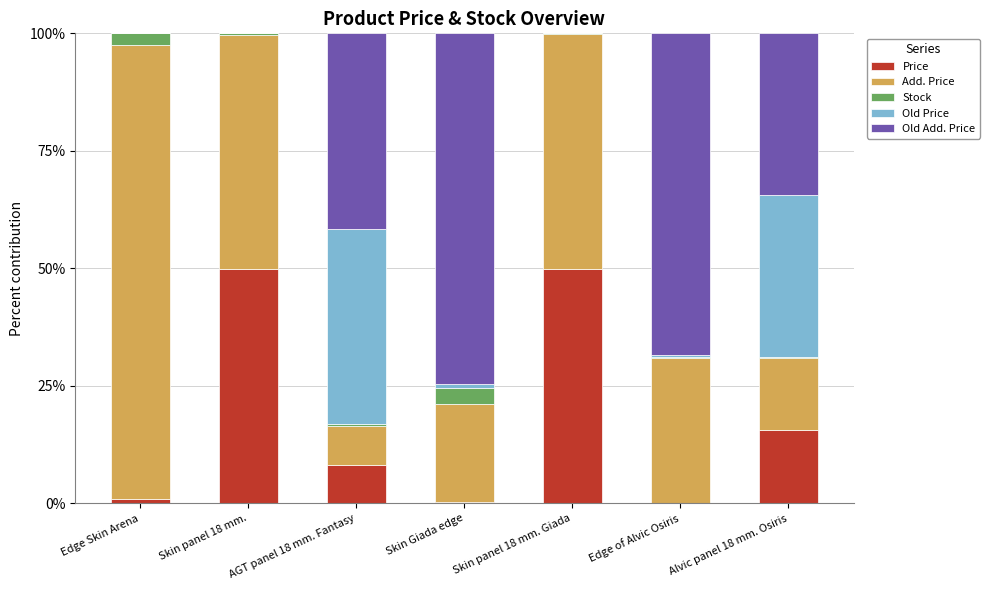

What is the sum of all Price values?

124.9